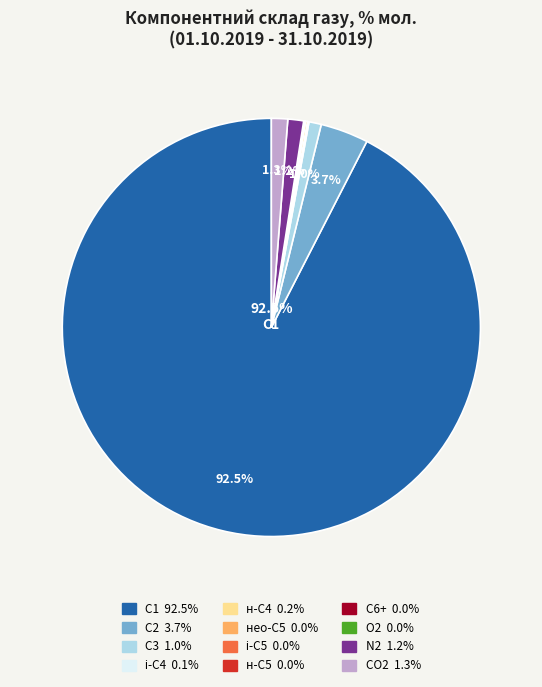

Is there any slice that represents more than half of the pie?

Yes